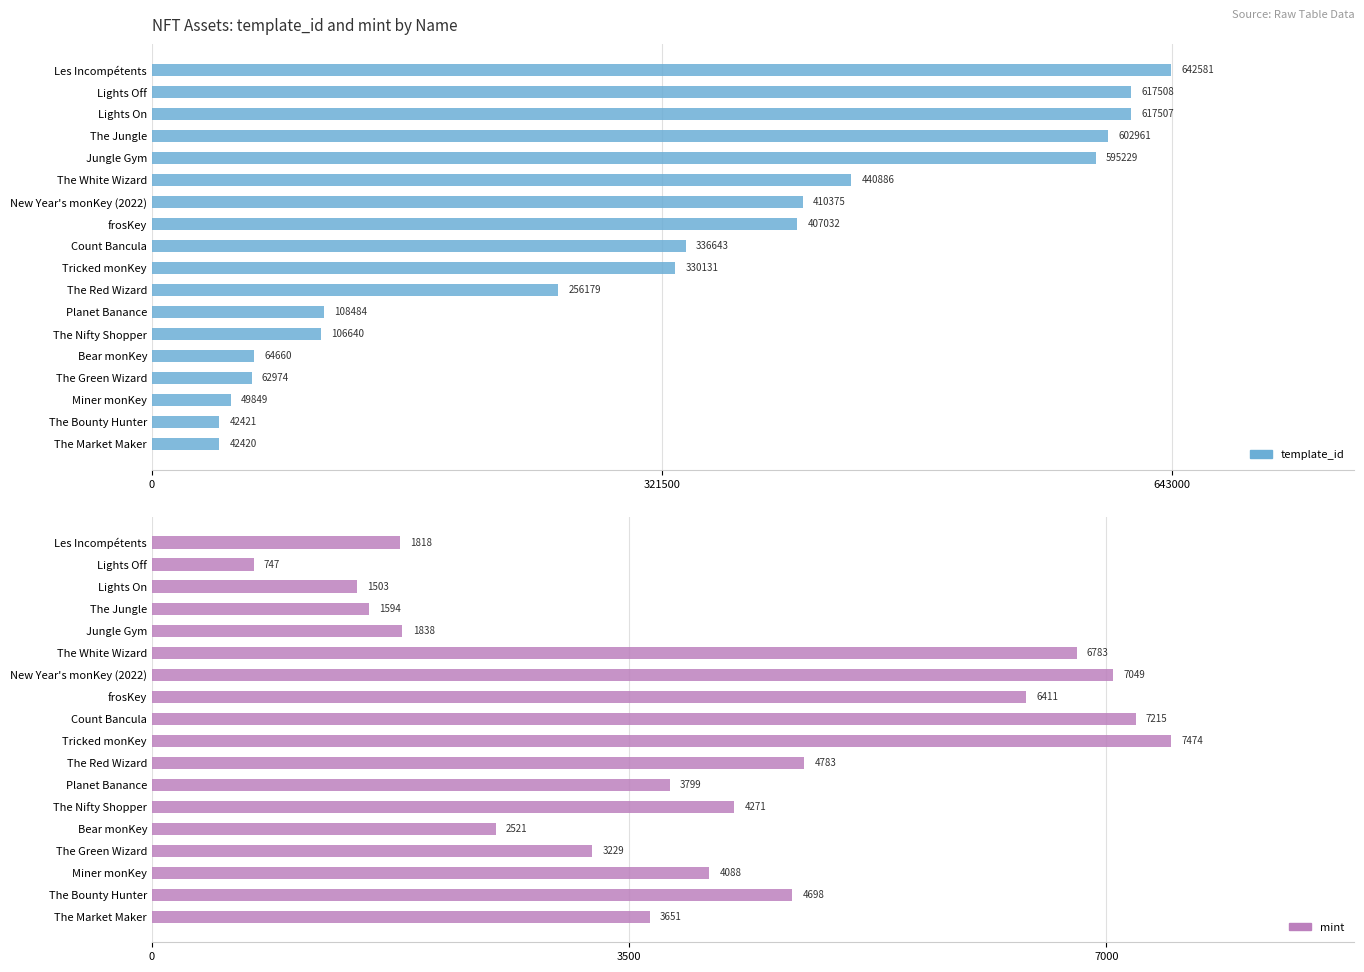

How many bars are there in total?

36